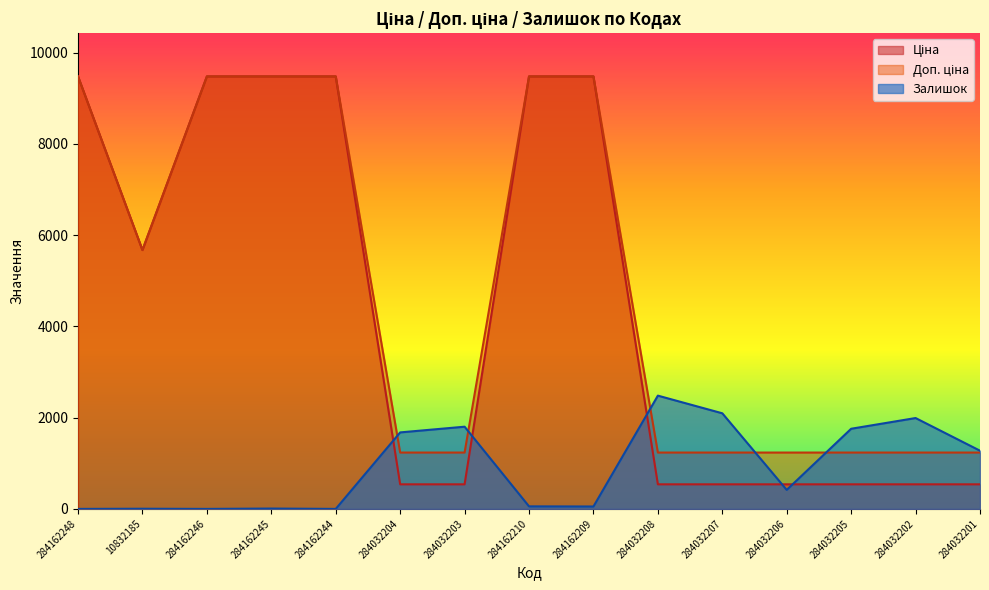

Does the chart have visible grid lines?

No